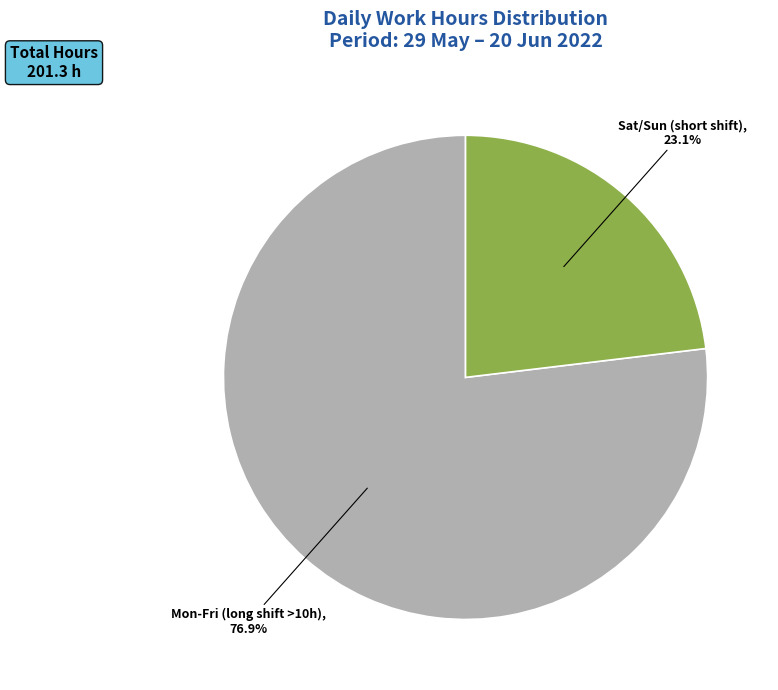

Is there a majority slice in this chart?

Yes